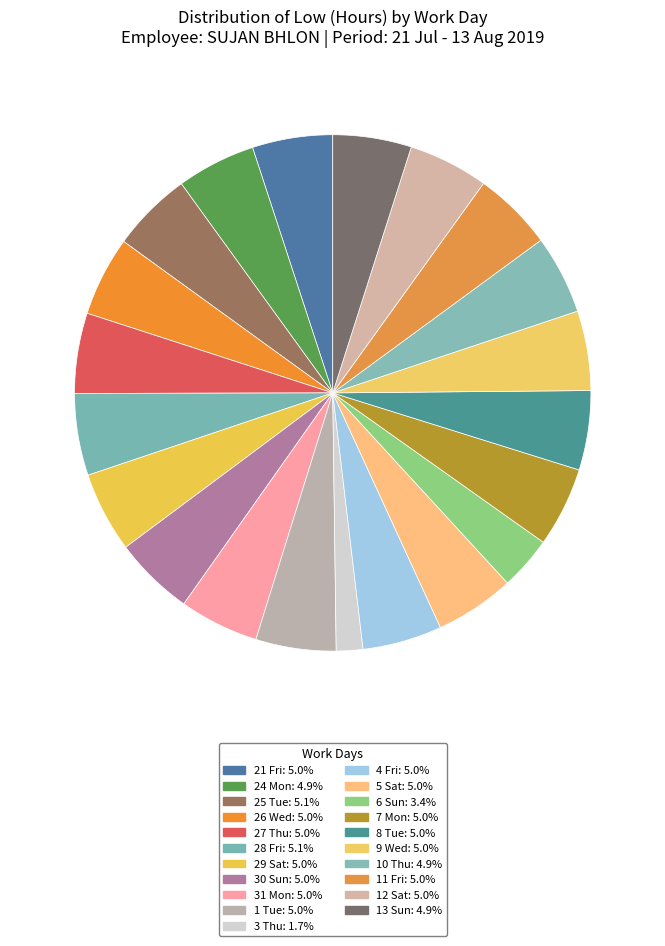

Combined, what portion of the pie is 6 Sun and 30 Sun?

8.4%